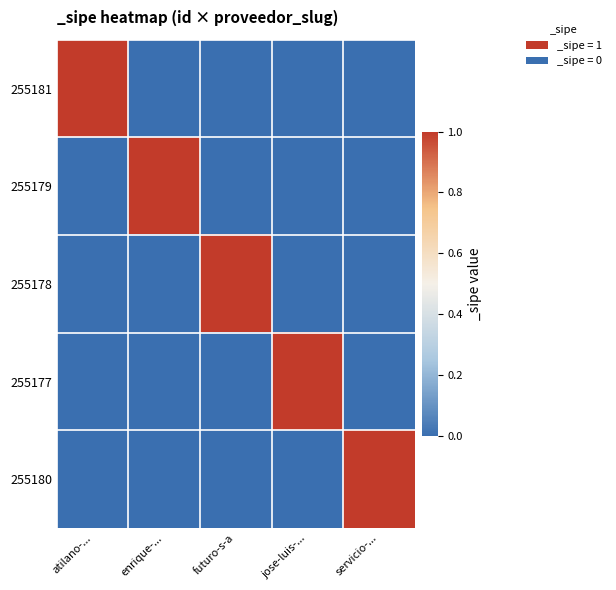

Which series changed the most between enrique-... and jose-luis-...?

255179